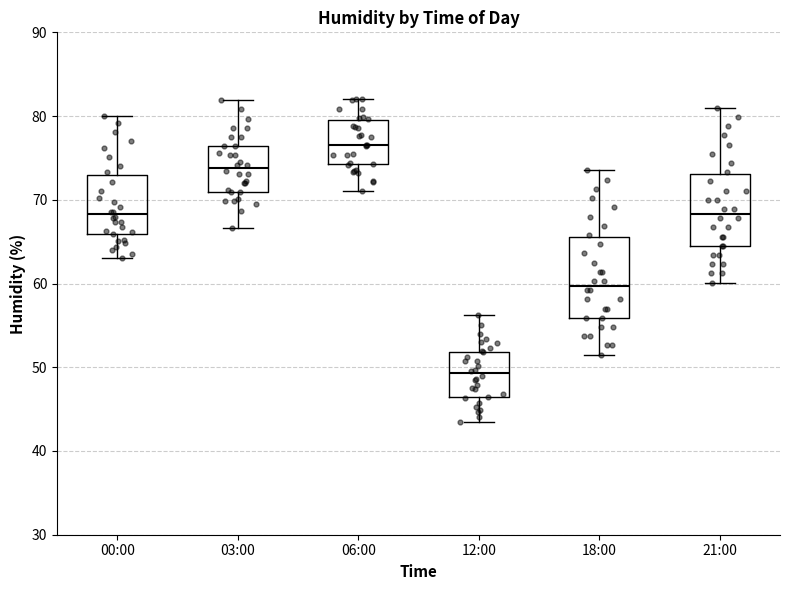

Reading left to right, transcribe this box plot: for each box, give where its median line is, the range the box spans, and where its two whiskers end, as read against the y-axis. The values are not printed on the chart, so give them approximately, as read against the axis.

00:00: median 68, box 66 to 73, whiskers 63 to 80
03:00: median 74, box 71 to 76, whiskers 67 to 82
06:00: median 77, box 74 to 79, whiskers 71 to 82
12:00: median 49, box 47 to 52, whiskers 44 to 56
18:00: median 60, box 56 to 66, whiskers 52 to 74
21:00: median 68, box 65 to 73, whiskers 60 to 81